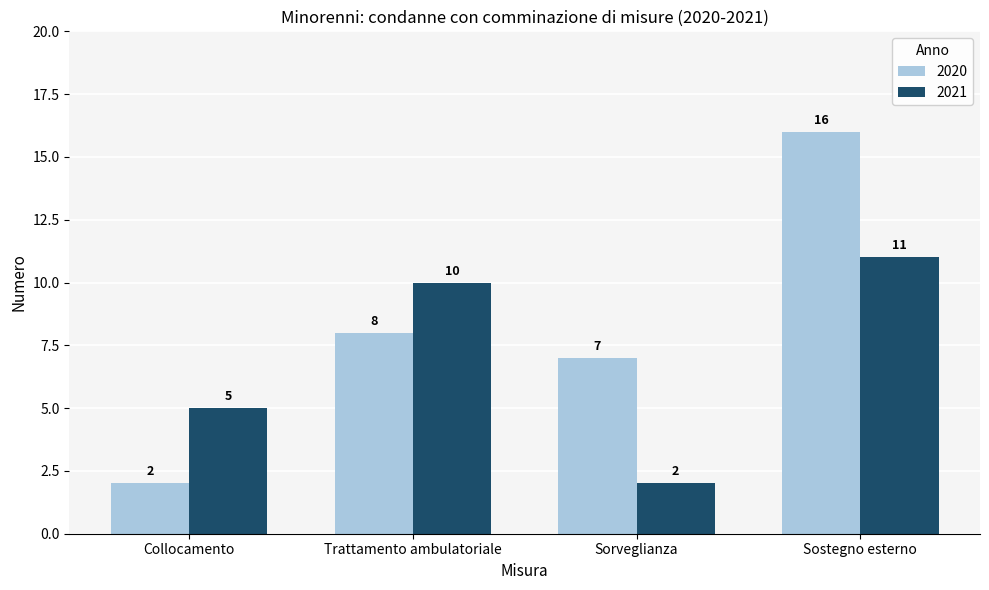

List the series in order of their peak value, highest first.

2020, 2021